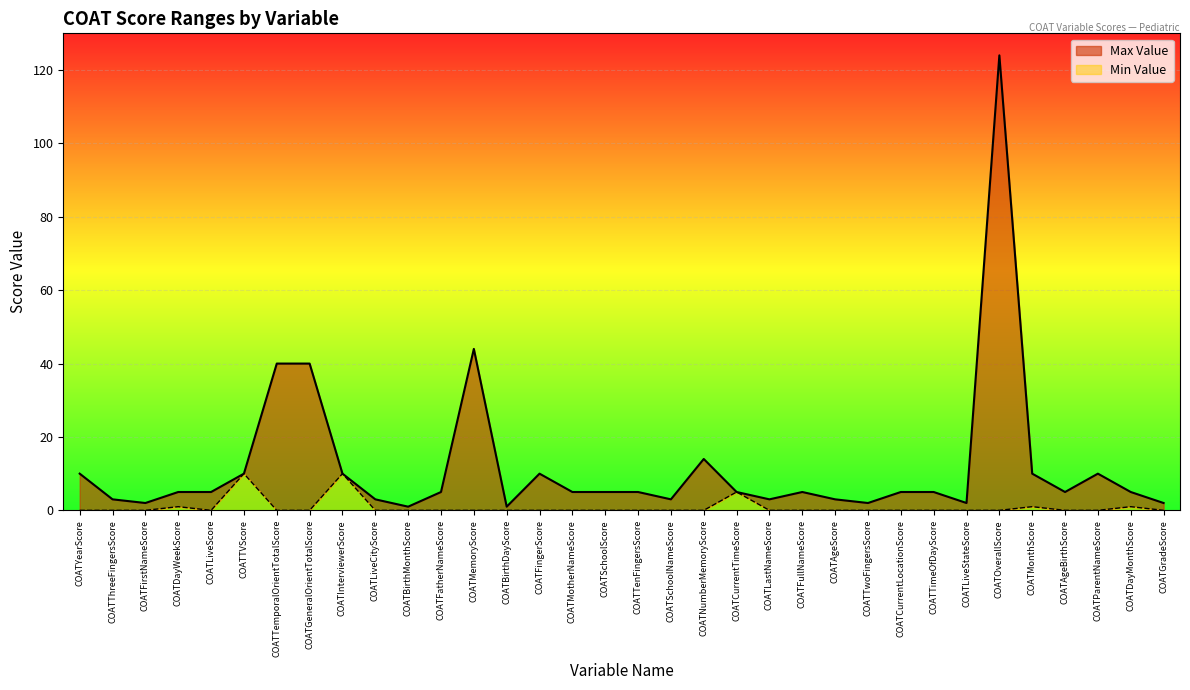

Does the chart display data point markers on the line(s)?

No